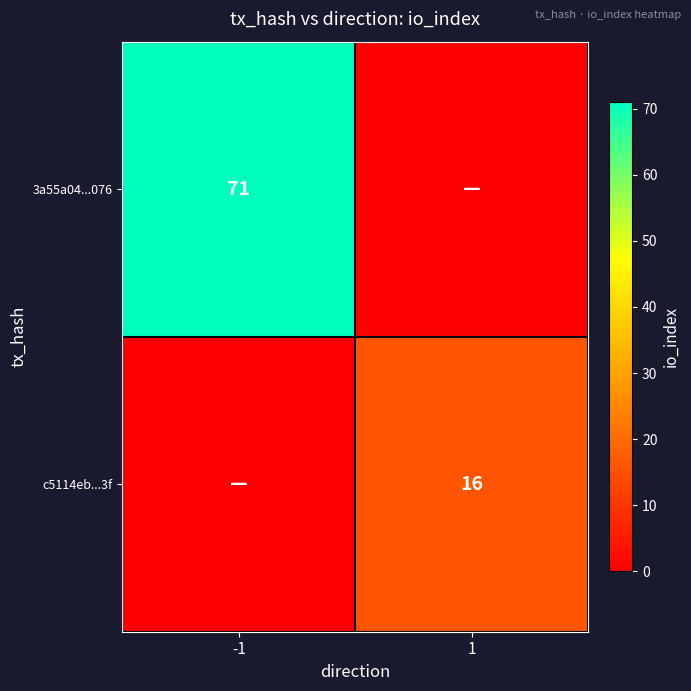

Is it true that 3a55a04...076 equals 71 at -1?

True